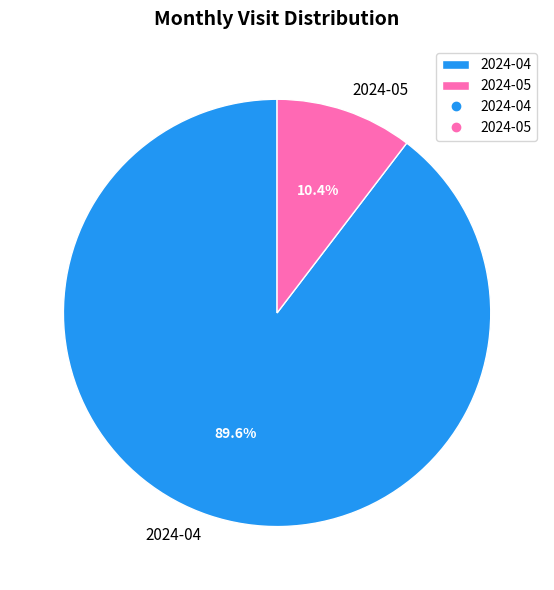

Is there any slice that represents more than half of the pie?

Yes